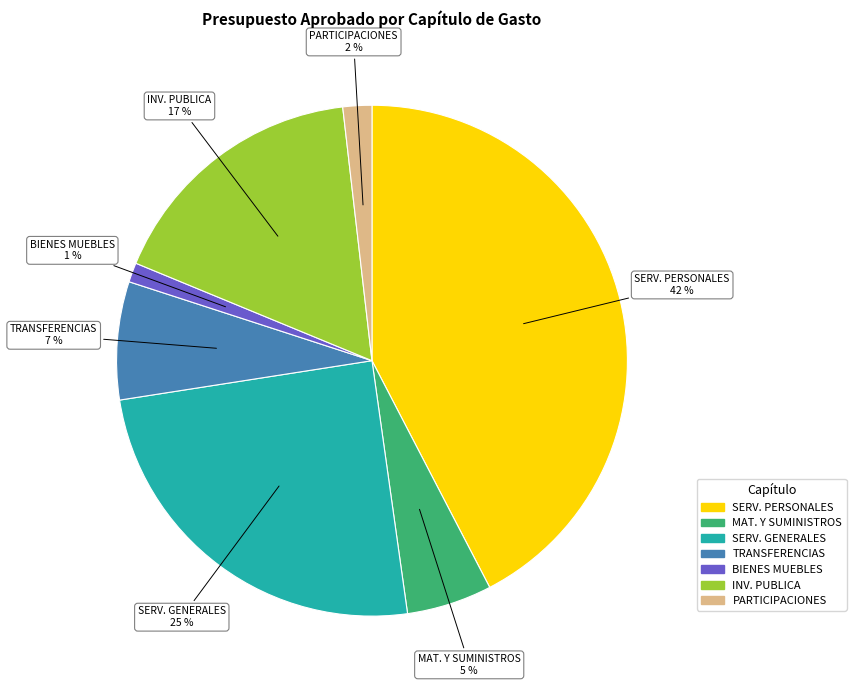

To the nearest percent, what is the difference between the largest and smallest slice percentages?

41%